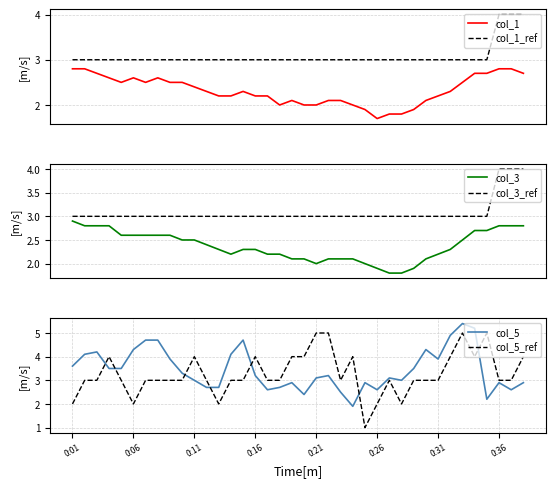

How many categories are shown in the chart?

38